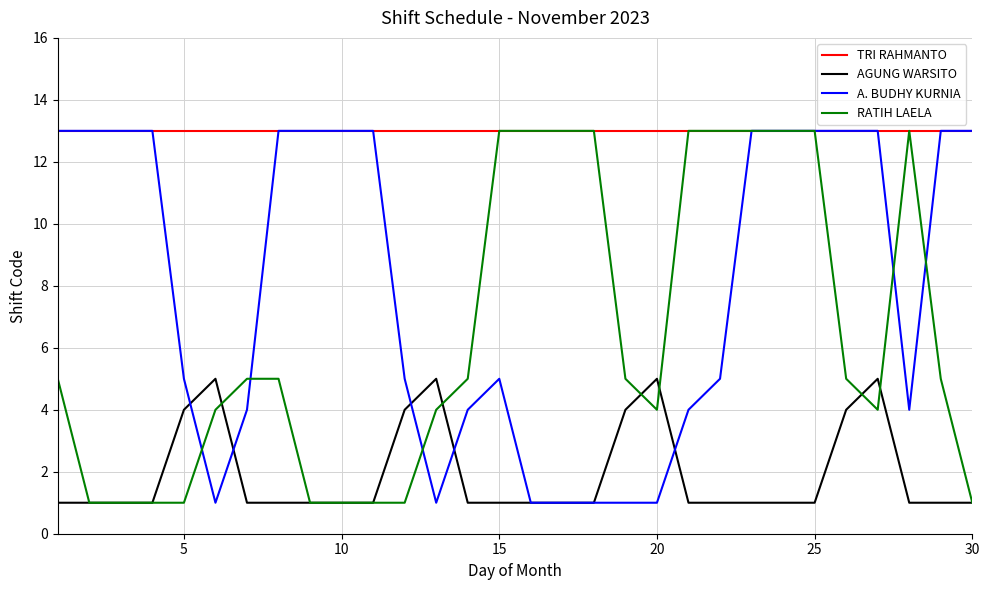

What is the minimum value for AGUNG WARSITO?

1